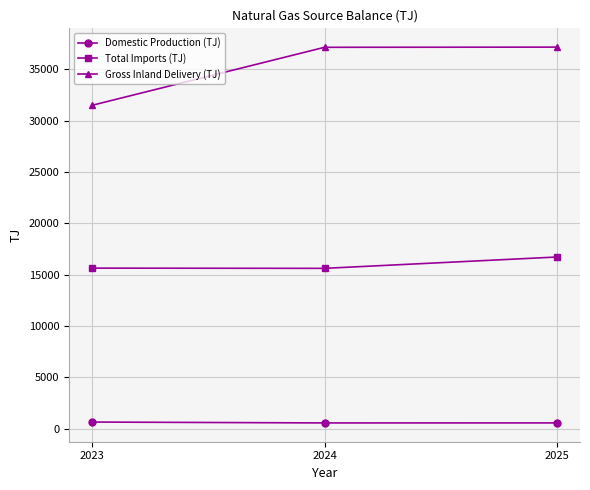

What is the maximum value for Domestic Production (TJ)?

629